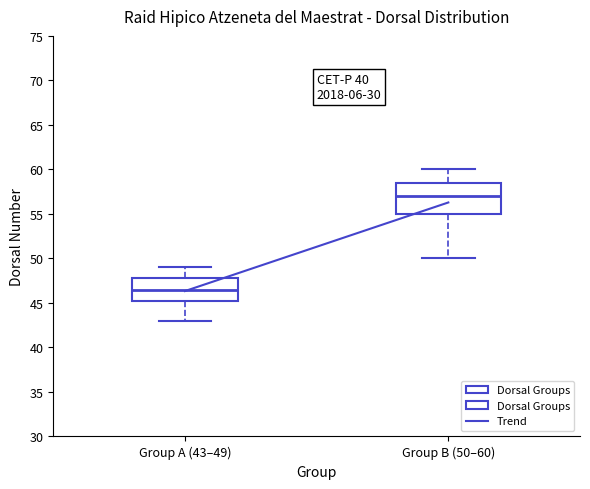

Reading left to right, transcribe this box plot: for each box, give where its median line is, the range the box spans, and where its two whiskers end, as read against the y-axis. The values are not printed on the chart, so give them approximately, as read against the axis.

Group A (43–49): median 46.5, box 45.5 to 48.0, whiskers 43.0 to 49.0
Group B (50–60): median 57.0, box 55.0 to 58.5, whiskers 50.0 to 60.0